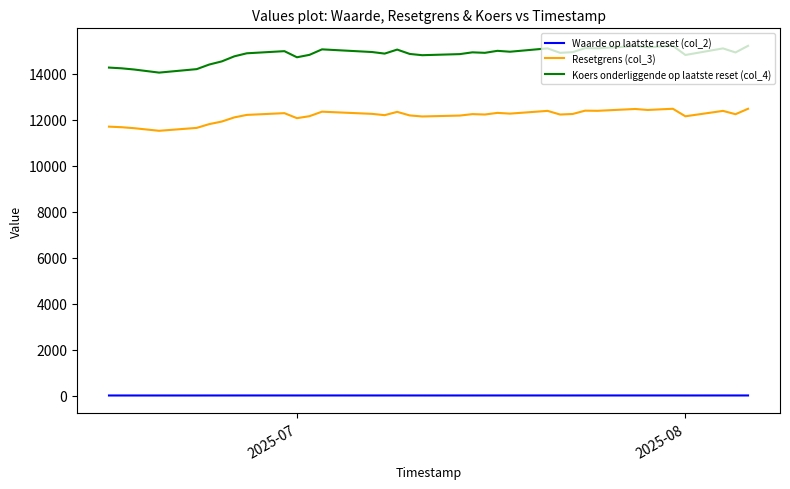

What is the minimum value for Resetgrens (col_3)?

11519.9